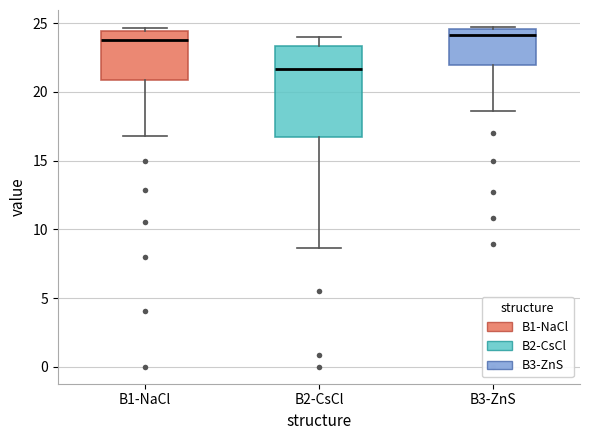

Where does the lower whisker of the box for B3-ZnS end on the y-axis? The values are not printed on the chart, so give them approximately, as read against the axis.

18.5